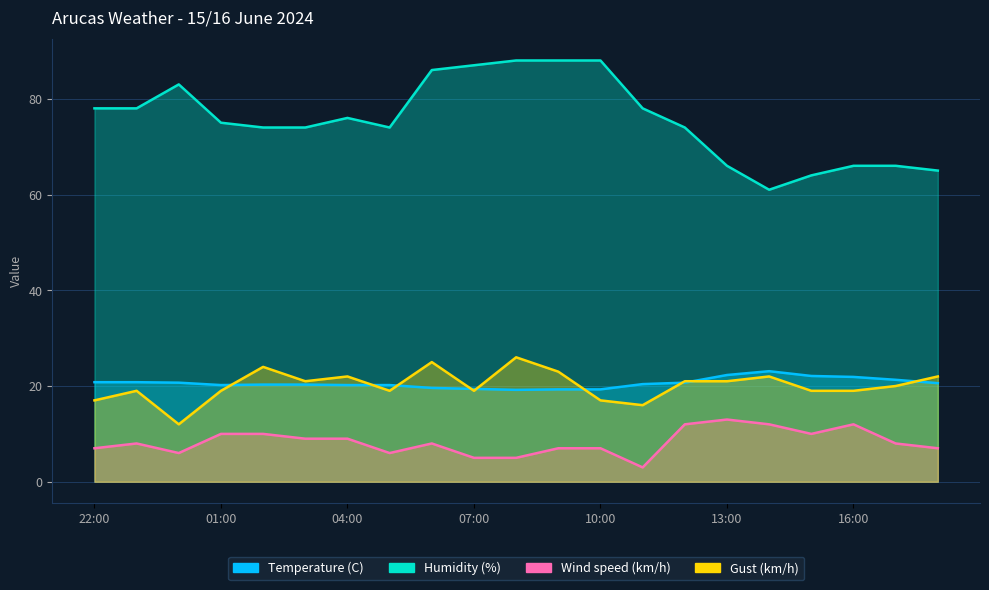

How many interior local peaks does the Temperature (C) series have?

1